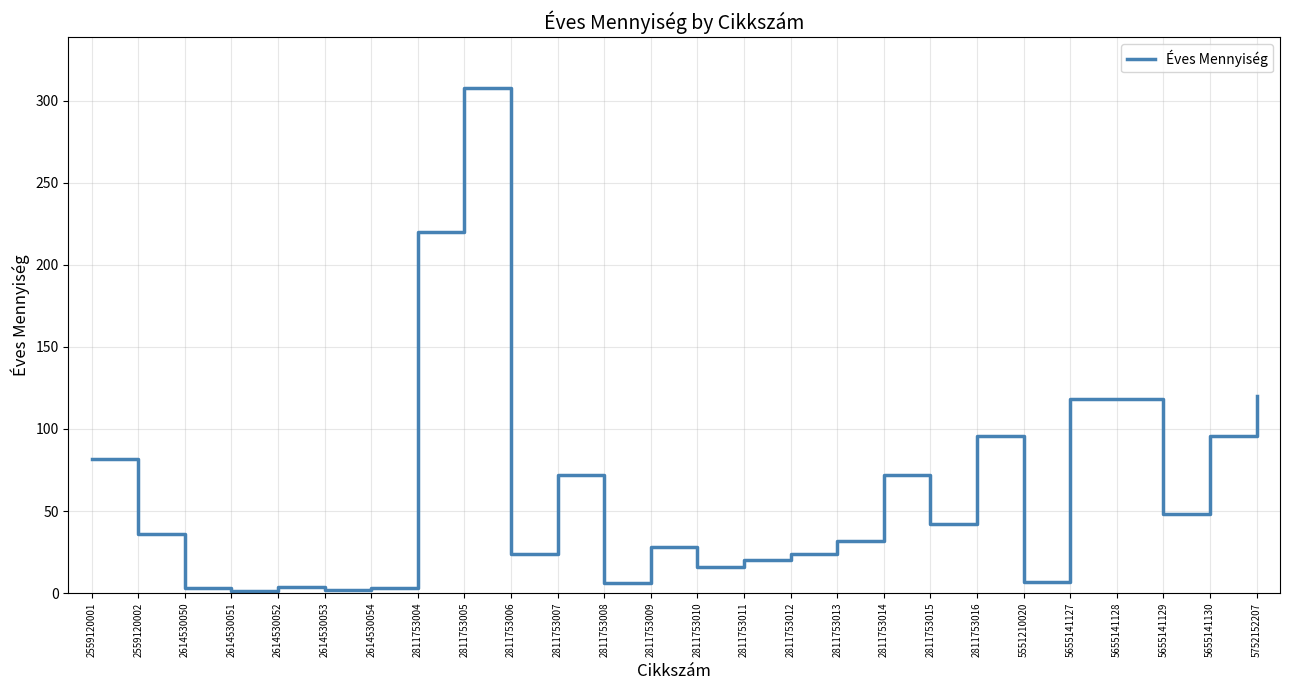

Which category has the highest value across all series?

2811753005